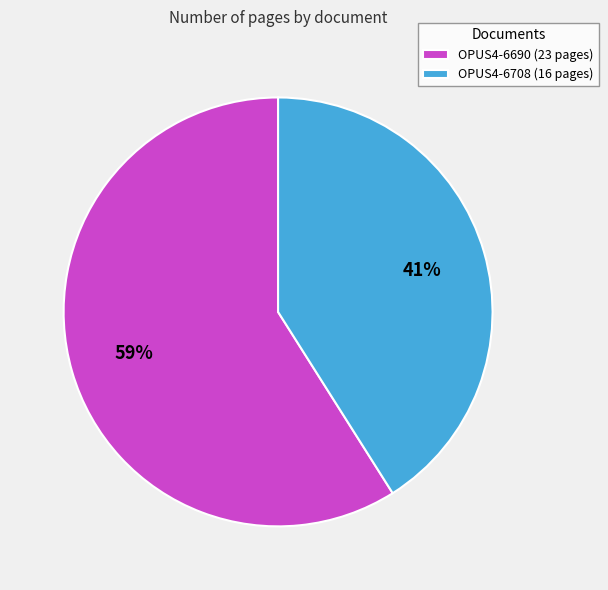

What is the ratio of the value at OPUS4-6690 (23 pages) to the value at OPUS4-6708 (16 pages)?

1.4